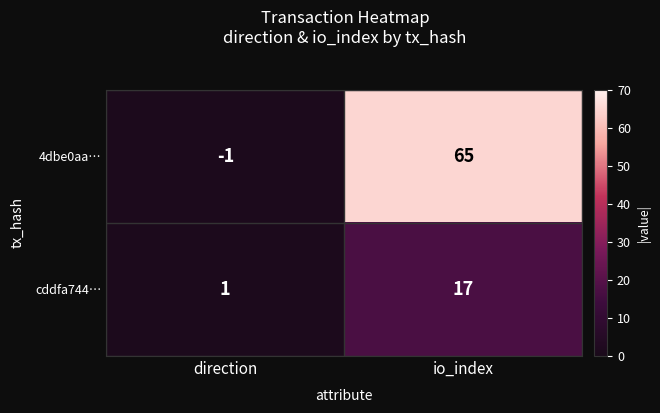

True or false: cddfa744… has a value of 10 at io_index.

False